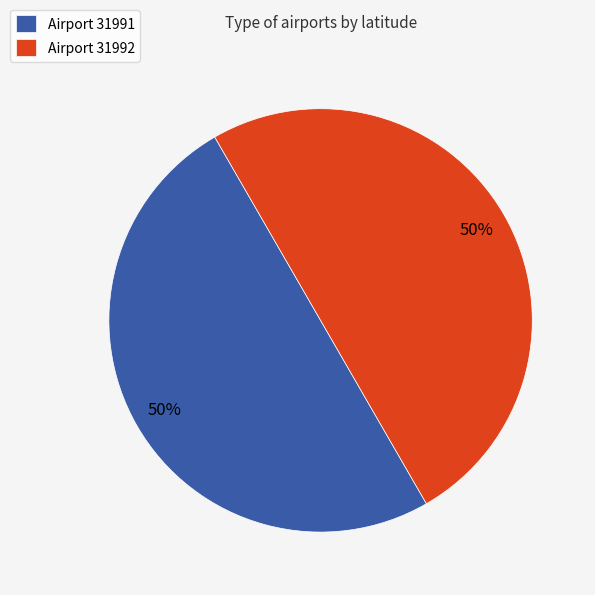

Count the number of slices in the pie.

2